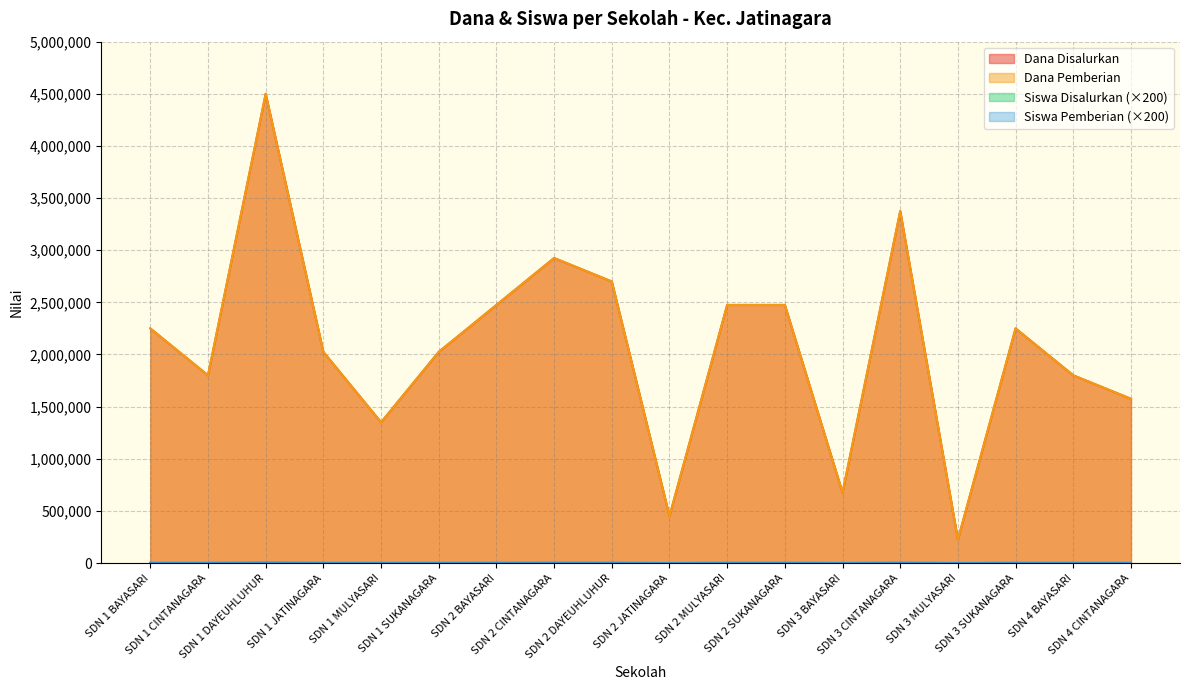

True or false: Dana Disalurkan and Siswa Pemberian cross at least once.

False